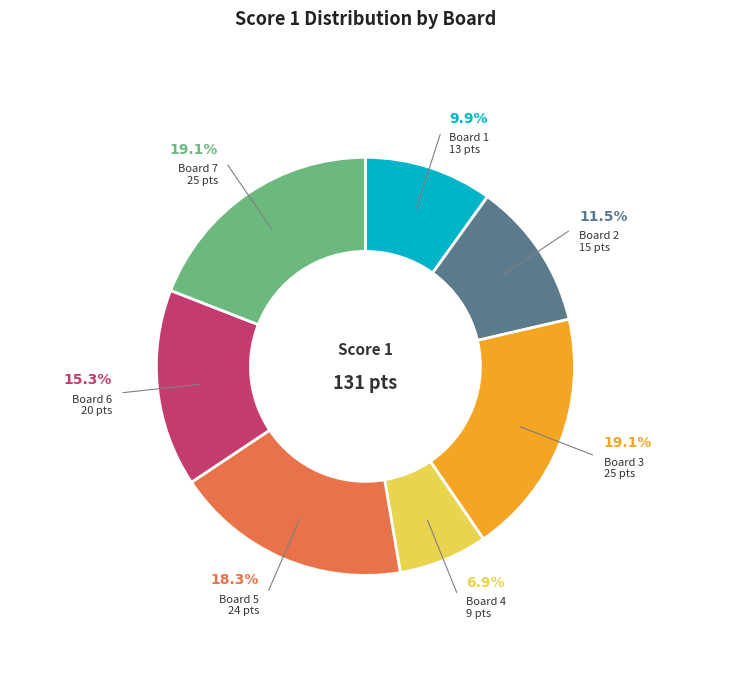

Is there a majority slice in this chart?

No